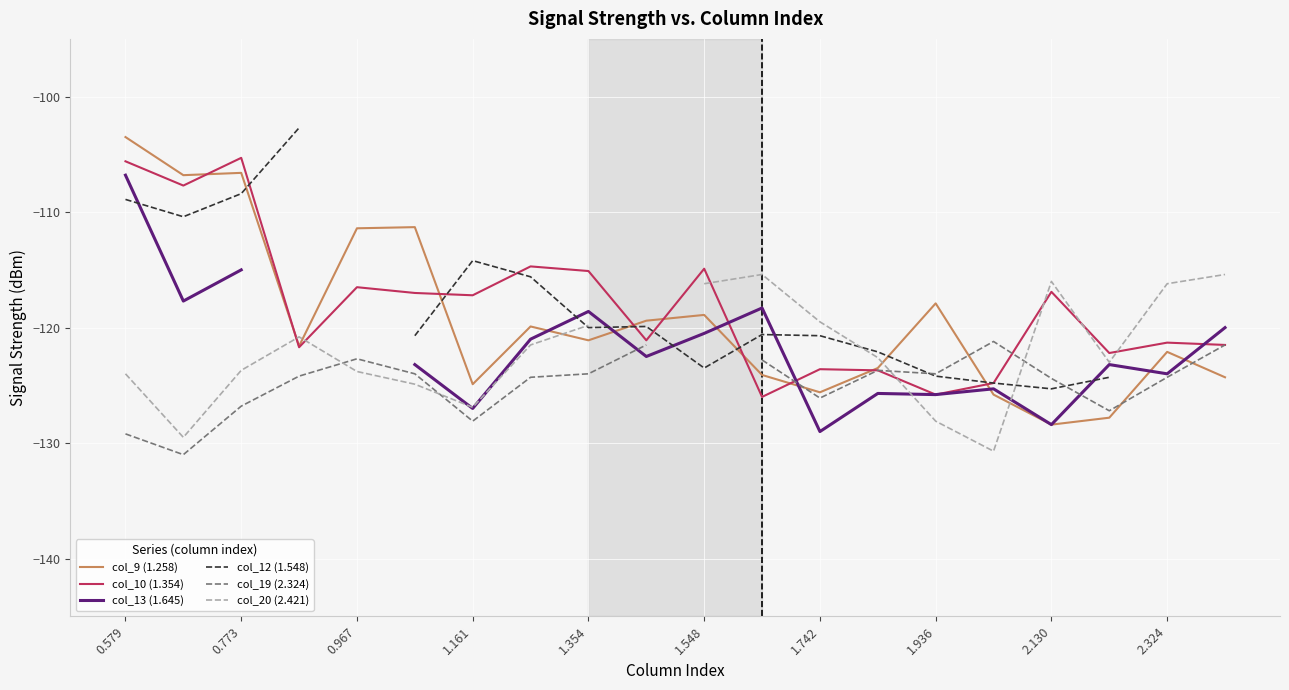

What position from the right is 13?

7